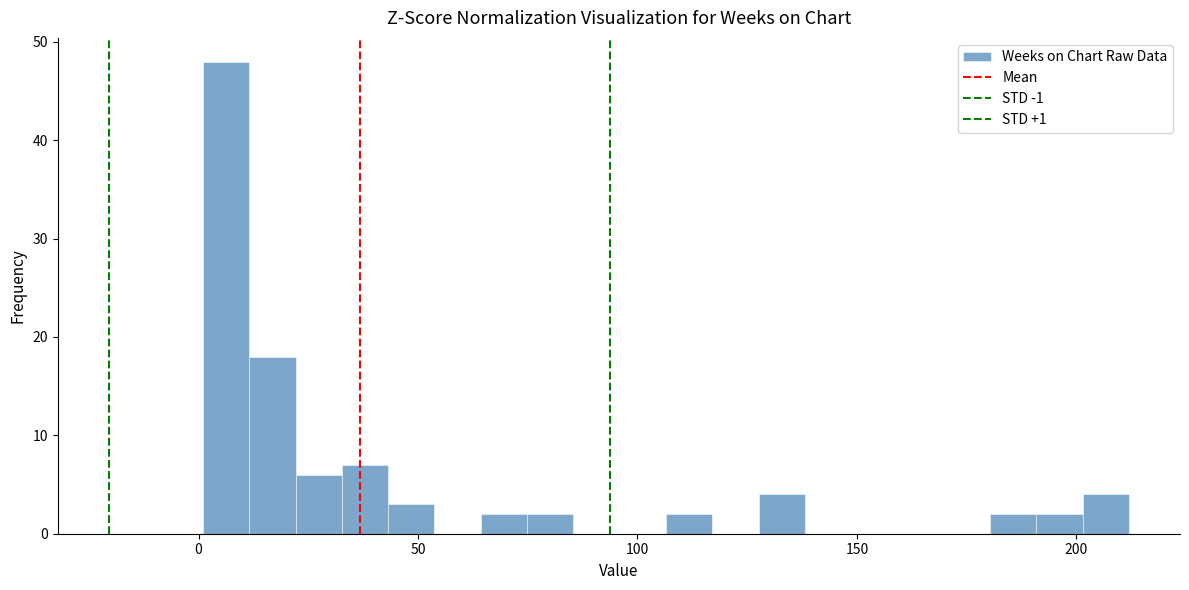

Read against the x-axis, roughly where is the centre of the tallest bar?

5